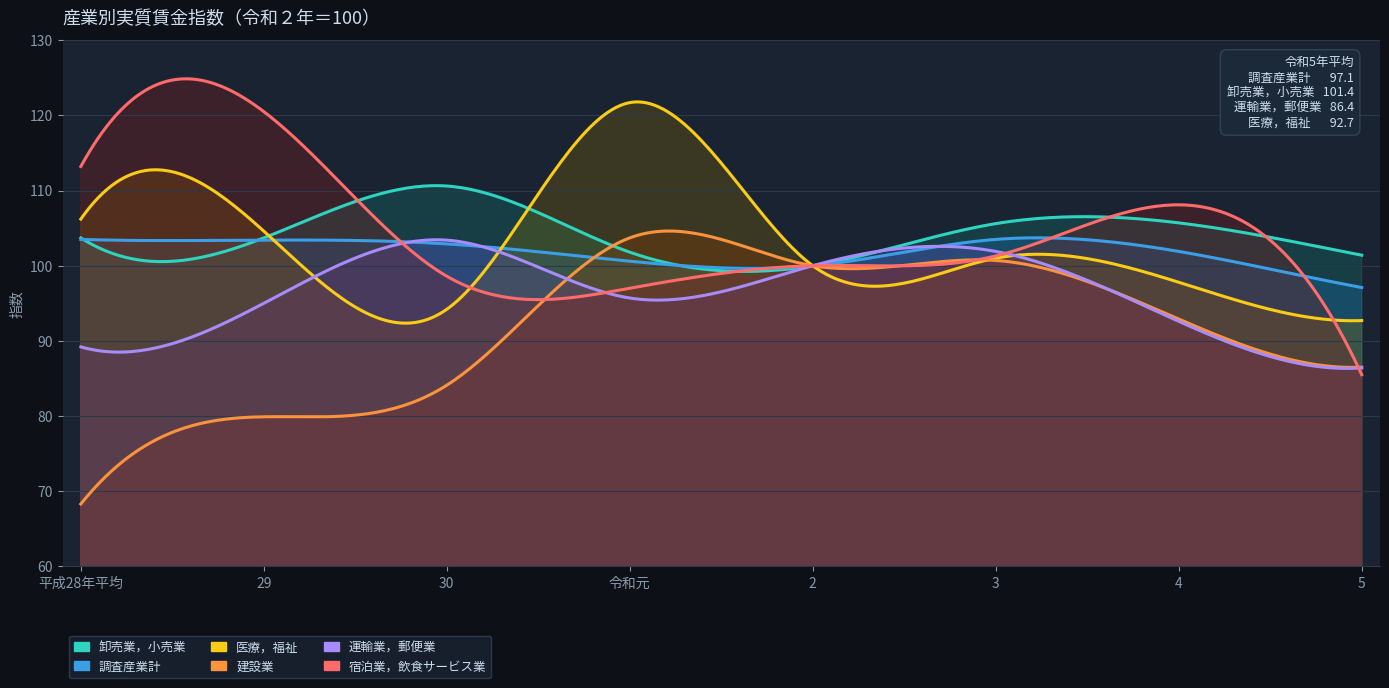

Which series changed the most between 令和元 and 3?

医療，福祉